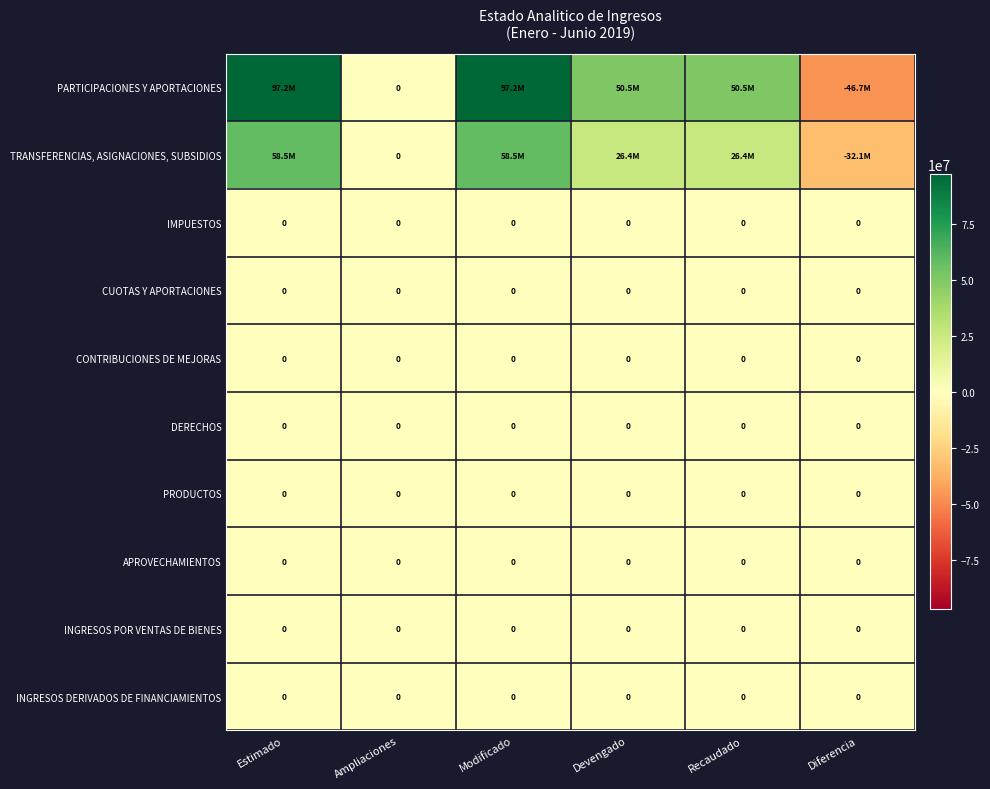

Is it true that INGRESOS DERIVADOS DE FINANCIAMIENTOS equals 0.0 at Diferencia?

True